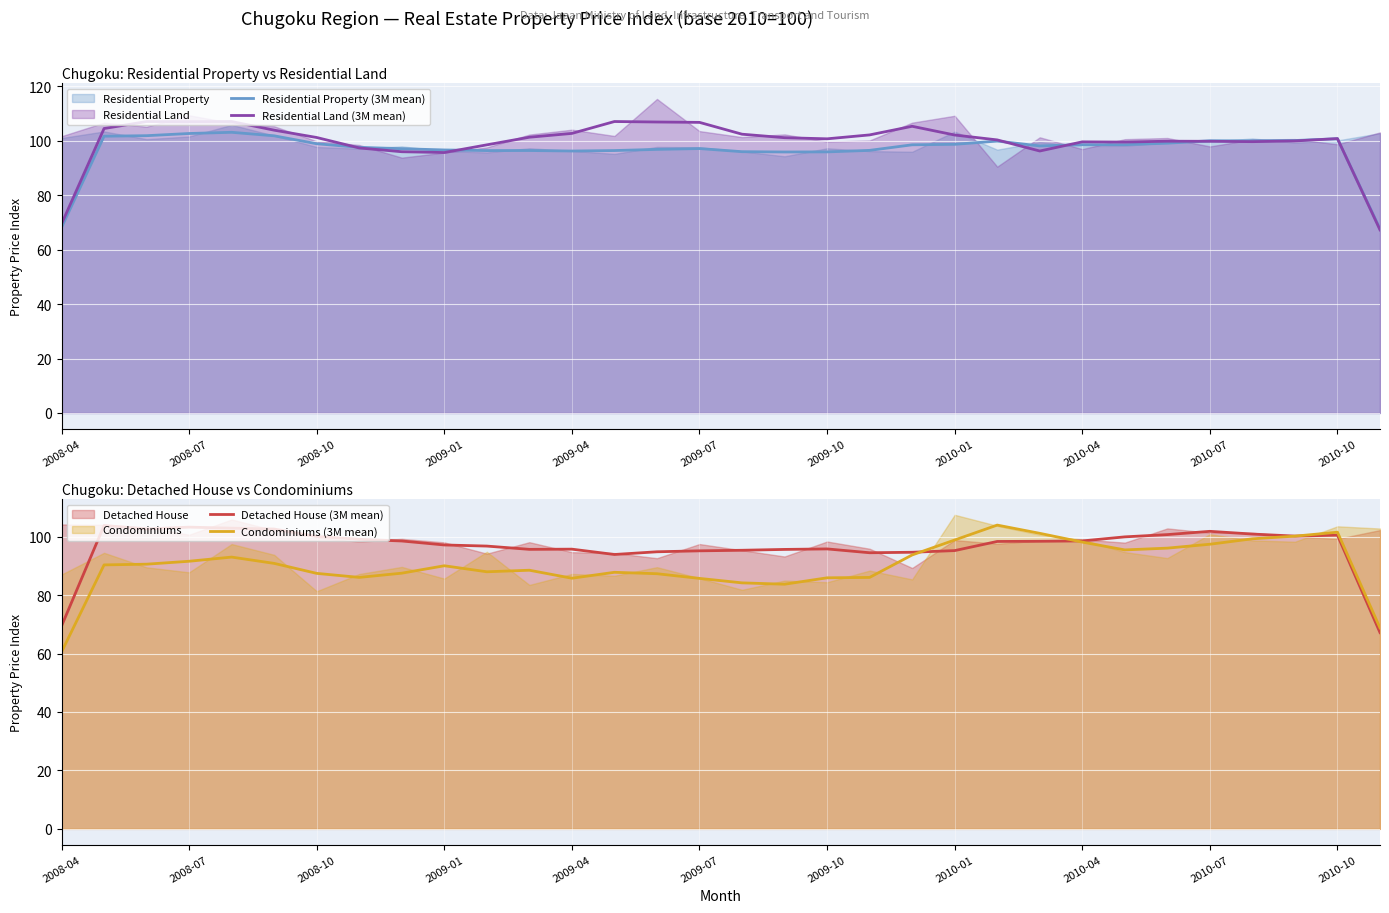

The value of Residential Land (3M mean) at 2009-07 is 63.6. True or false?

False